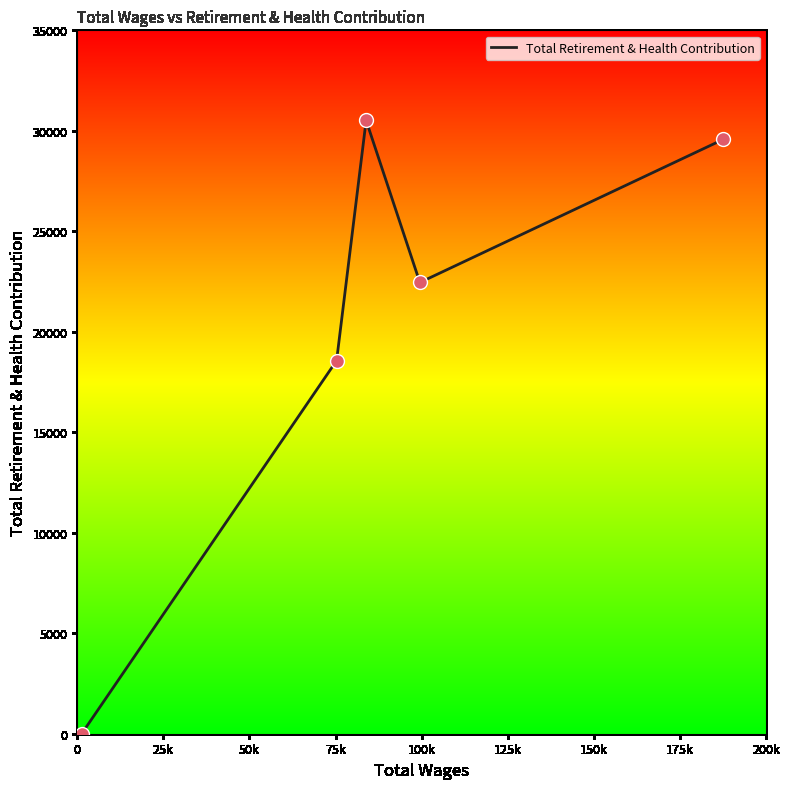

True or false: there are more than 2 points higher than both neighbors.

False